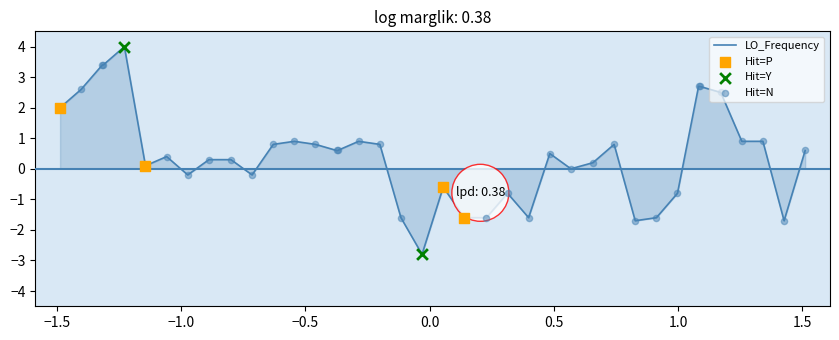

What is the difference between the maximum and minimum values?

6.8